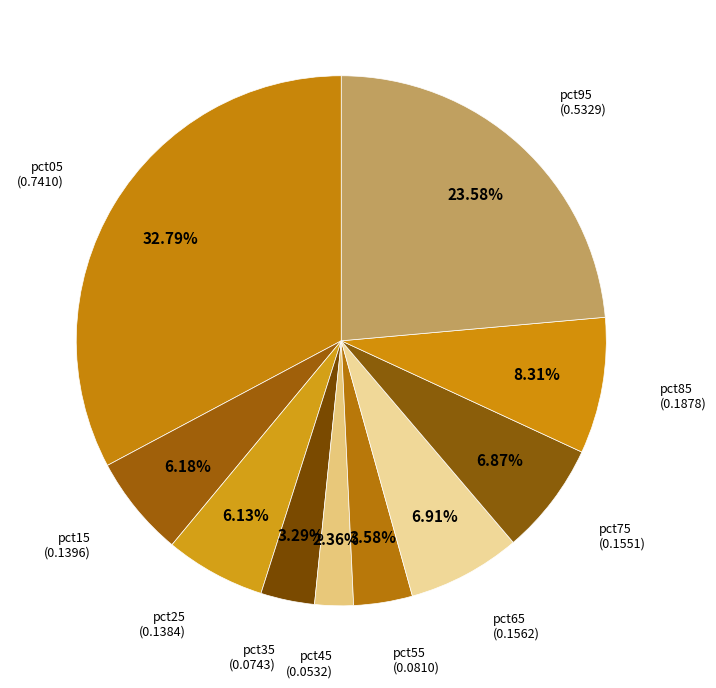

Is there a majority slice in this chart?

No